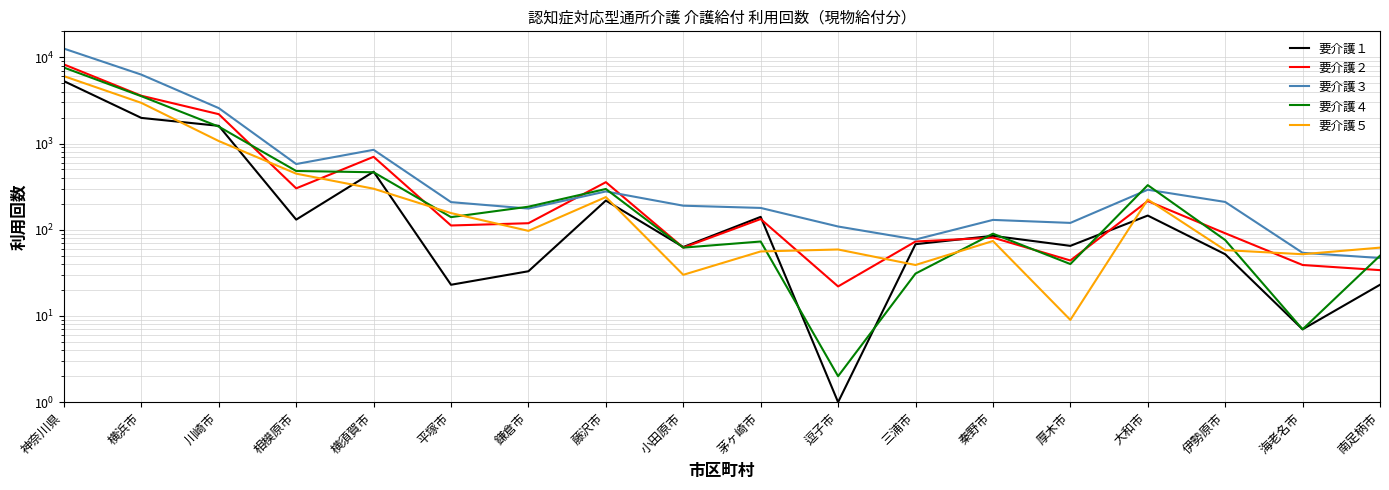

Reading left to right, list all the values displayed in this chart.

要介護１: 神奈川県=5288	横浜市=1981	川崎市=1603	相模原市=131	横須賀市=471	平塚市=23	鎌倉市=33	藤沢市=218	小田原市=63	茅ヶ崎市=141	逗子市=1	三浦市=68	秦野市=85	厚木市=65	大和市=146	伊勢原市=52	海老名市=7	南足柄市=23
要介護２: 神奈川県=8259	横浜市=3581	川崎市=2188	相模原市=302	横須賀市=701	平塚市=112	鎌倉市=119	藤沢市=356	小田原市=62	茅ヶ崎市=133	逗子市=22	三浦市=73	秦野市=81	厚木市=44	大和市=215	伊勢原市=91	海老名市=39	南足柄市=34
要介護３: 神奈川県=12605	横浜市=6292	川崎市=2573	相模原市=578	横須賀市=845	平塚市=209	鎌倉市=176	藤沢市=278	小田原市=190	茅ヶ崎市=179	逗子市=109	三浦市=77	秦野市=130	厚木市=120	大和市=291	伊勢原市=210	海老名市=54	南足柄市=47
要介護４: 神奈川県=7598	横浜市=3535	川崎市=1570	相模原市=480	横須賀市=464	平塚市=140	鎌倉市=185	藤沢市=297	小田原市=62	茅ヶ崎市=73	逗子市=2	三浦市=31	秦野市=90	厚木市=40	大和市=329	伊勢原市=76	海老名市=7	南足柄市=50
要介護５: 神奈川県=6039	横浜市=2959	川崎市=1068	相模原市=447	横須賀市=299	平塚市=156	鎌倉市=97	藤沢市=239	小田原市=30	茅ヶ崎市=56	逗子市=59	三浦市=39	秦野市=74	厚木市=9	大和市=224	伊勢原市=58	海老名市=52	南足柄市=62